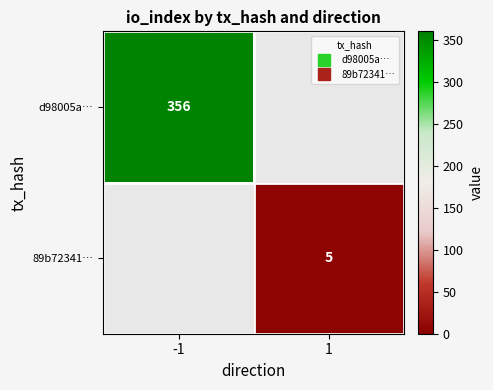

At which label is d98005a… closest to 356?

-1